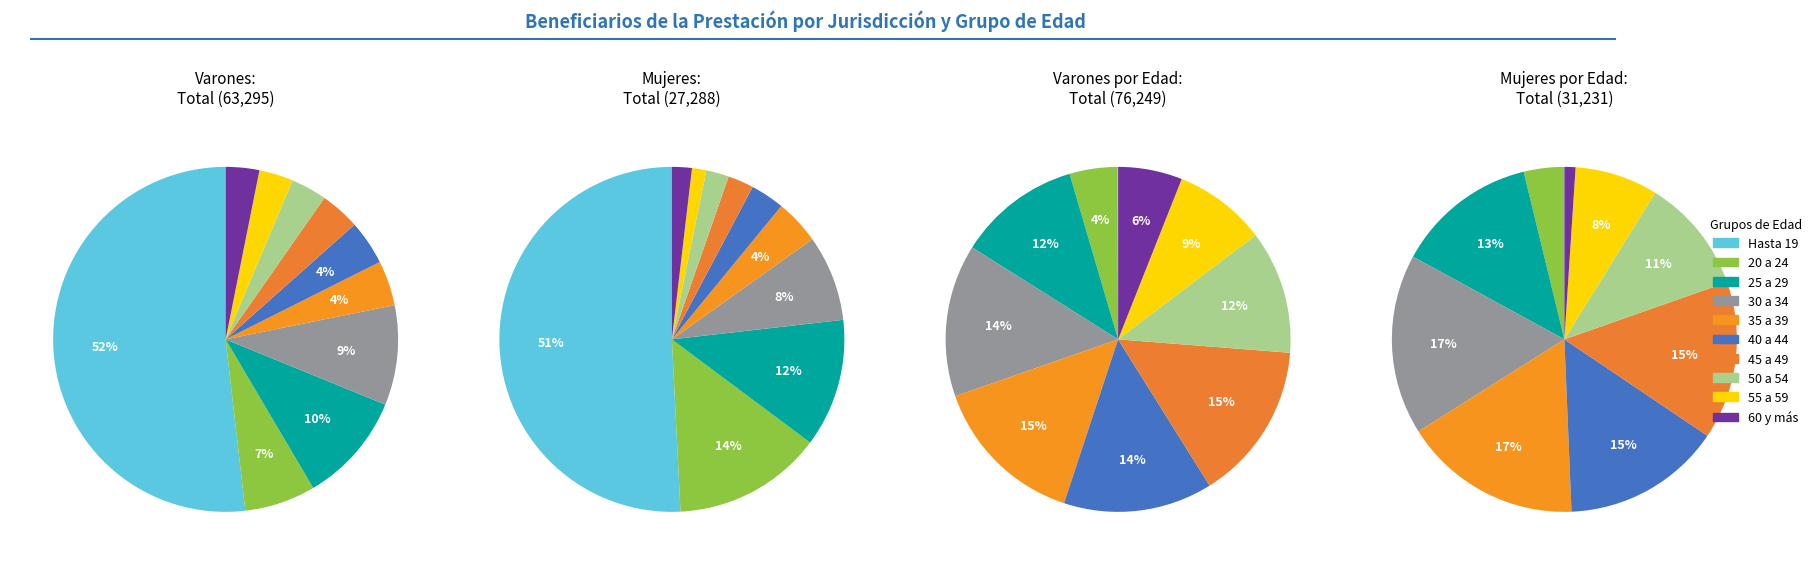

Count the number of slices in the pie.

10